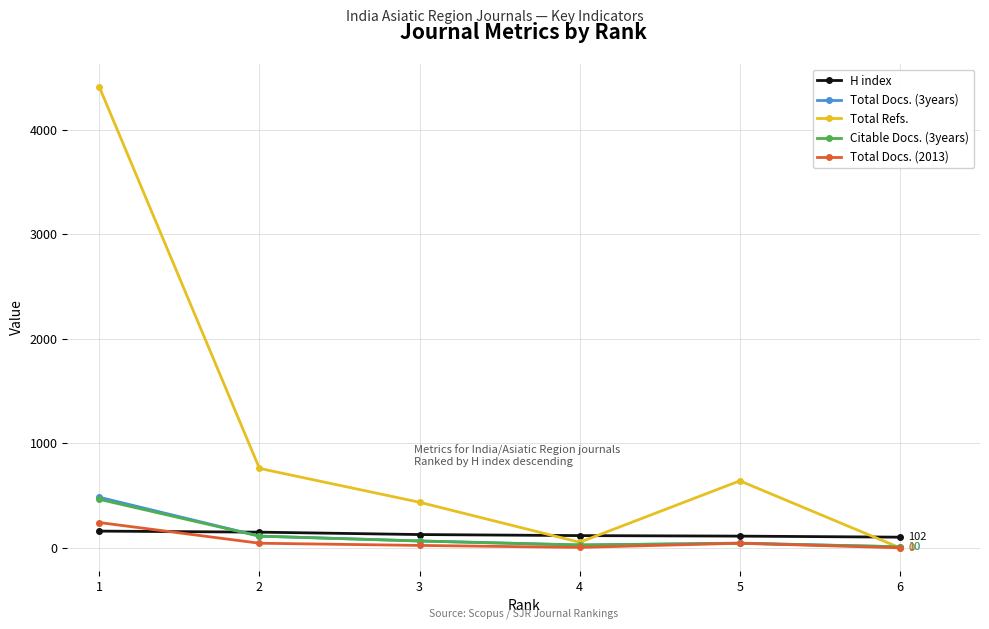

Does the chart display data point markers on the line(s)?

Yes